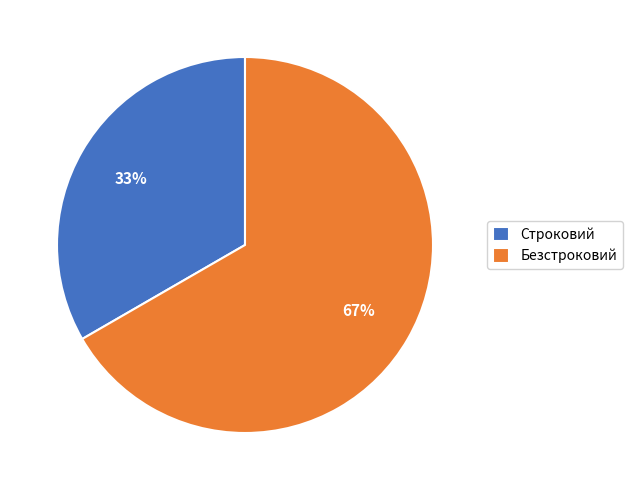

The Безстроковий slice represents 67% of the pie. True or false?

True